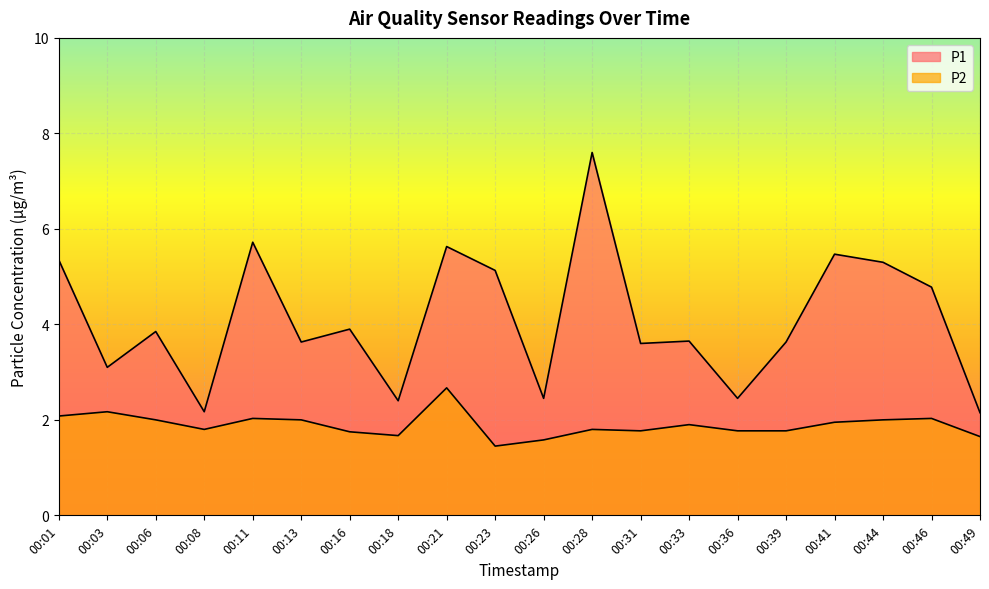

What is the difference between the maximum and minimum values in the P2 series?

1.2